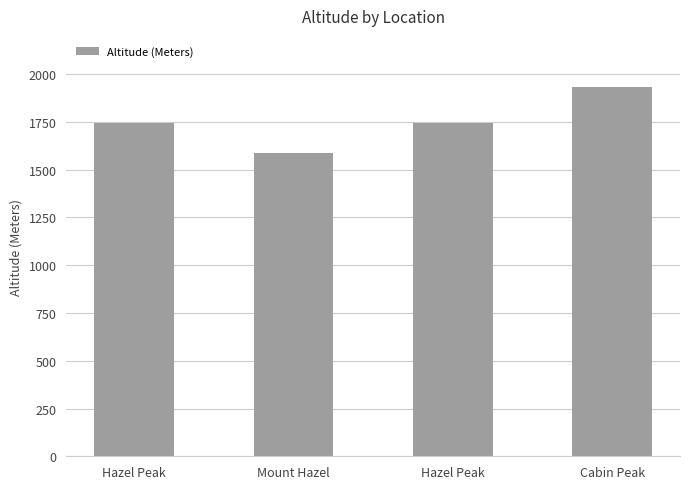

True or false: the data shows 1745 at Hazel Peak.

True